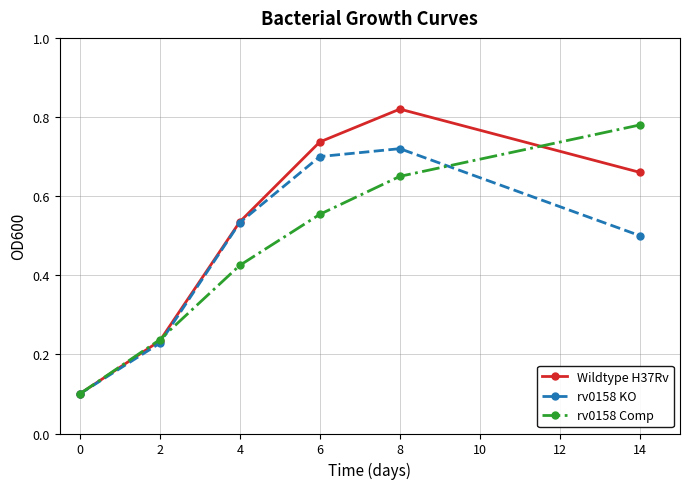

At which category does the chart reach its peak across all series?

8